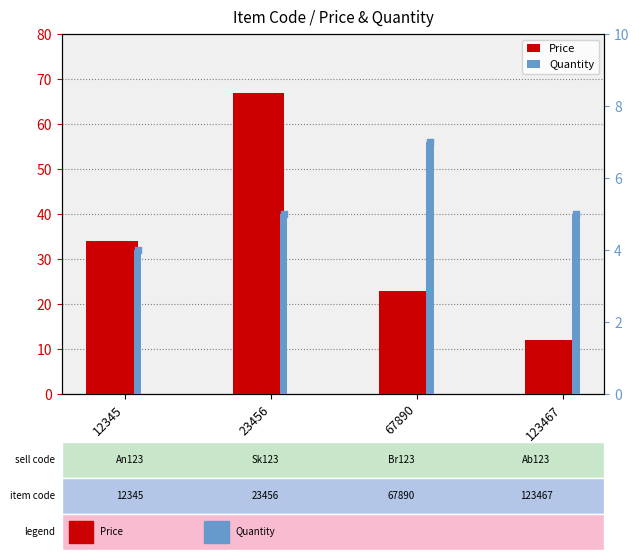

Is the value of Price at 12345 greater than the value of Quantity at 67890?

Yes